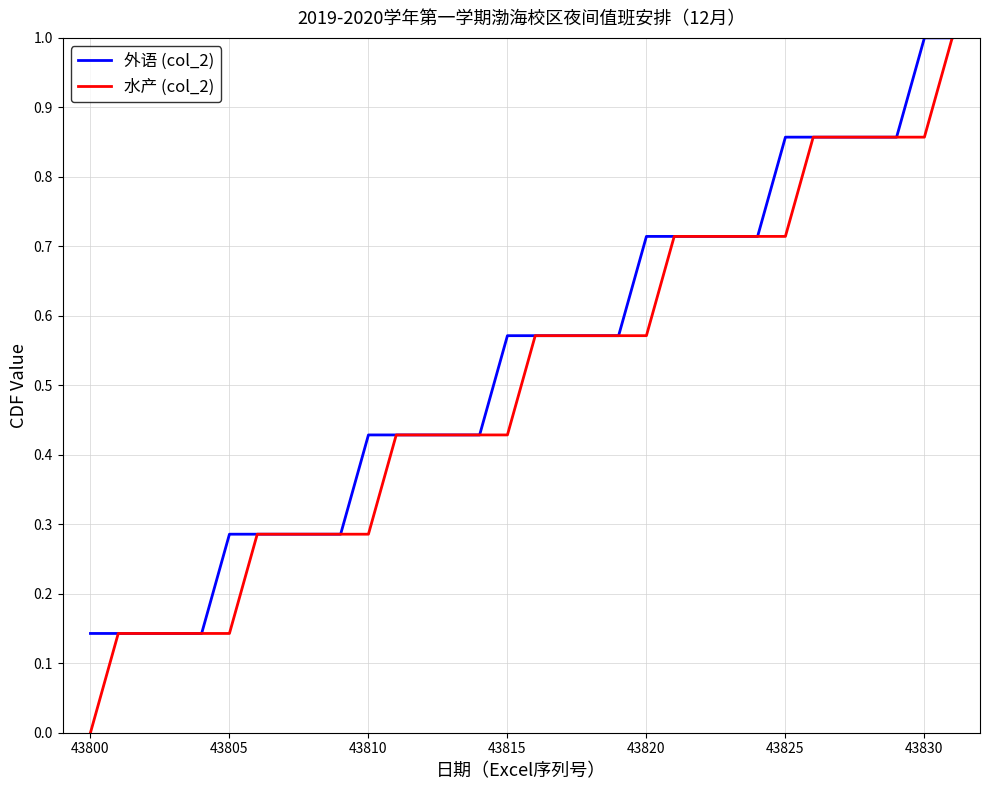

Which series has the largest range (max minus min)?

水产 (col_2)